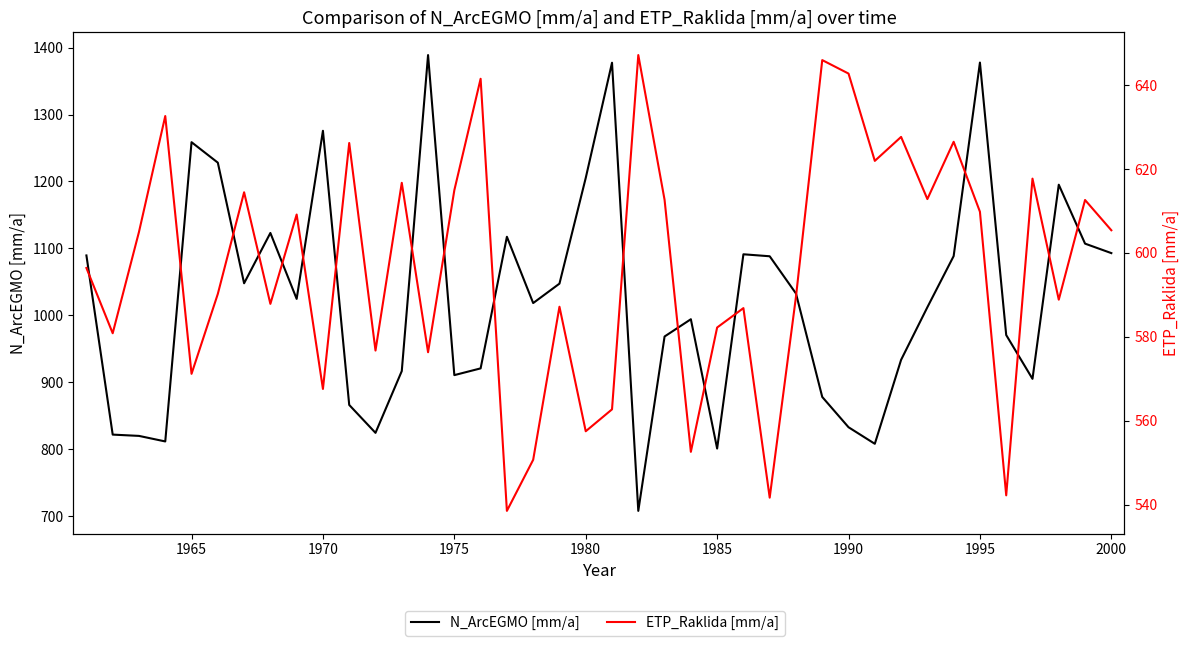

What is the greatest value displayed?

1388.9